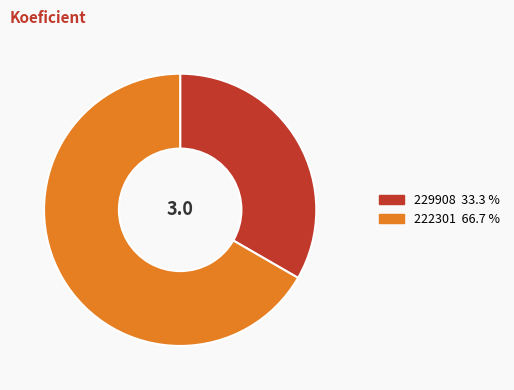

Combined, do 229908 and 222301 account for over 50%?

Yes